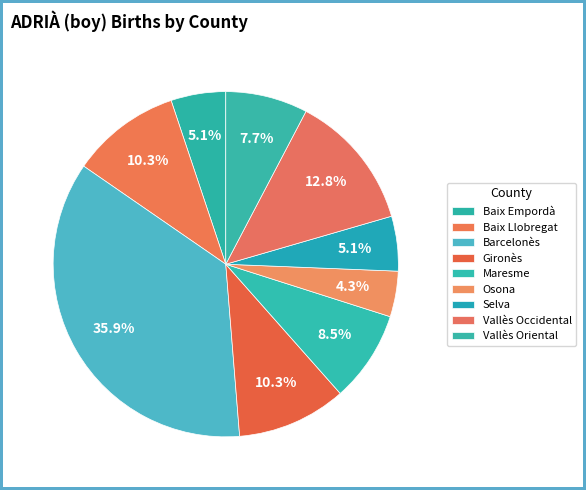

To the nearest percent, what percentage of the pie is Selva?

5%